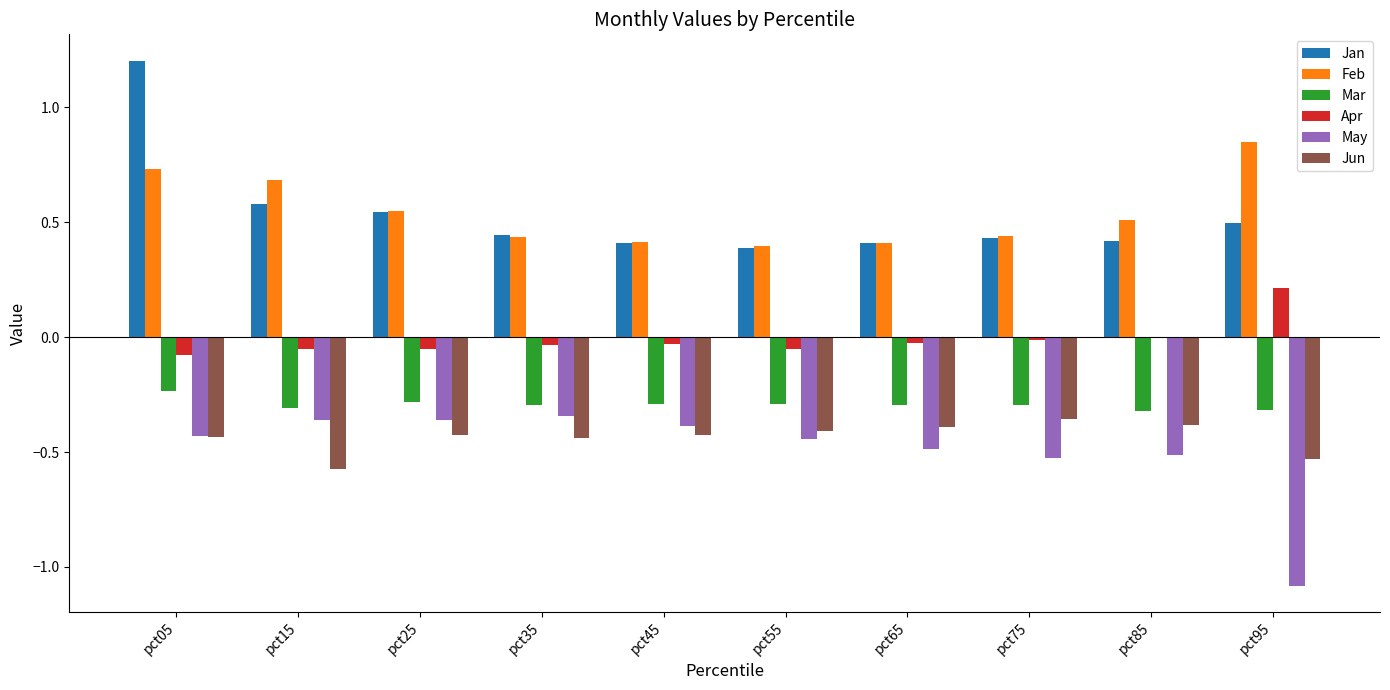

What is the sum of all Jan values?

5.3